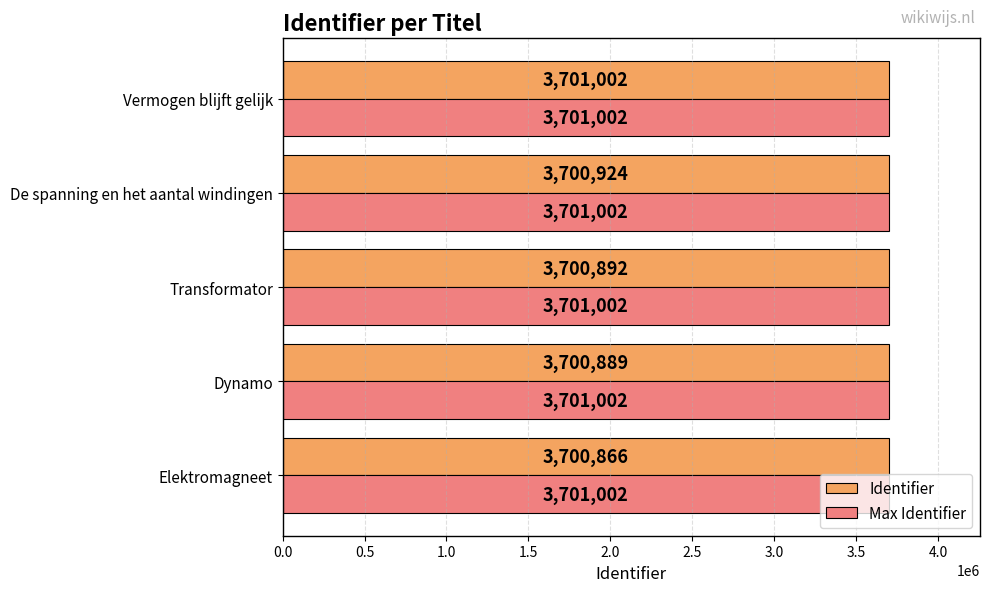

At which label is Identifier closest to 3700934?

De spanning en het aantal windingen